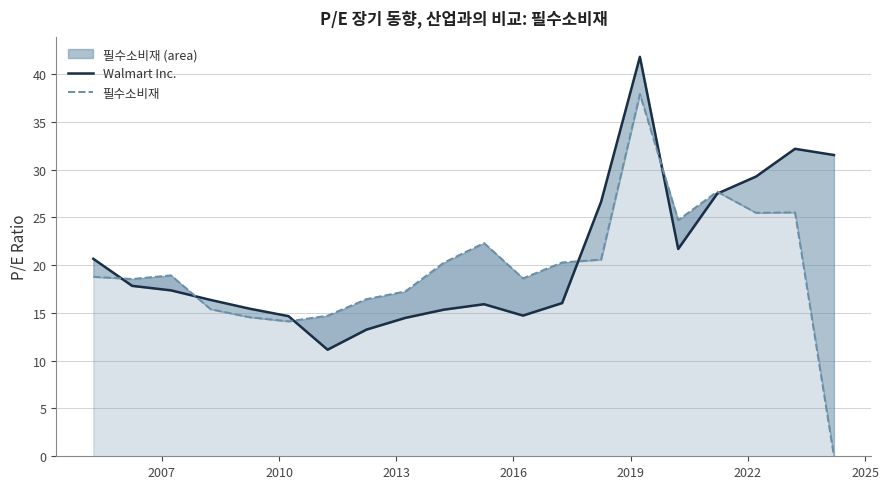

How many positive values does the 필수소비재 series have?

19